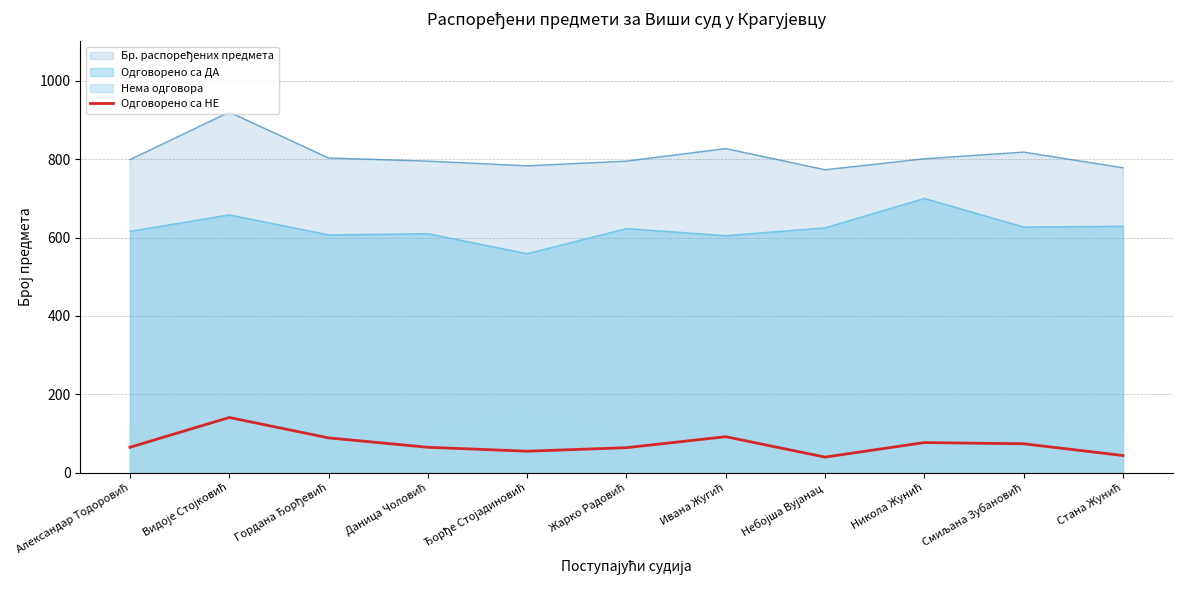

What is the ratio of the value at Смиљана Зубановић to the value at Никола Жунић?

1.0